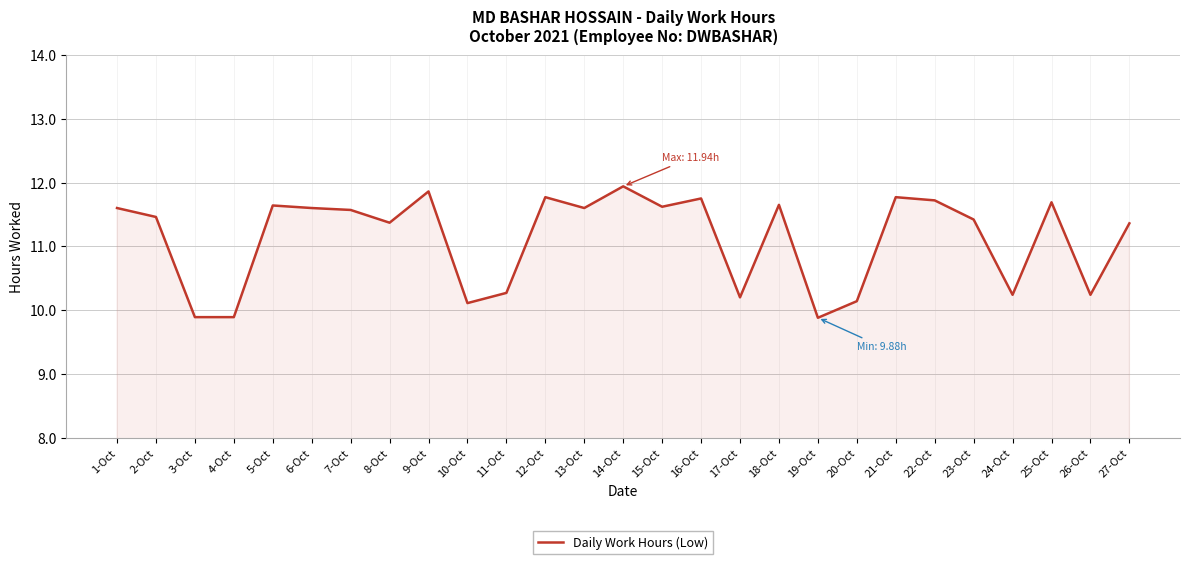

What is the difference between the values at 24-Oct and 5-Oct?

1.4